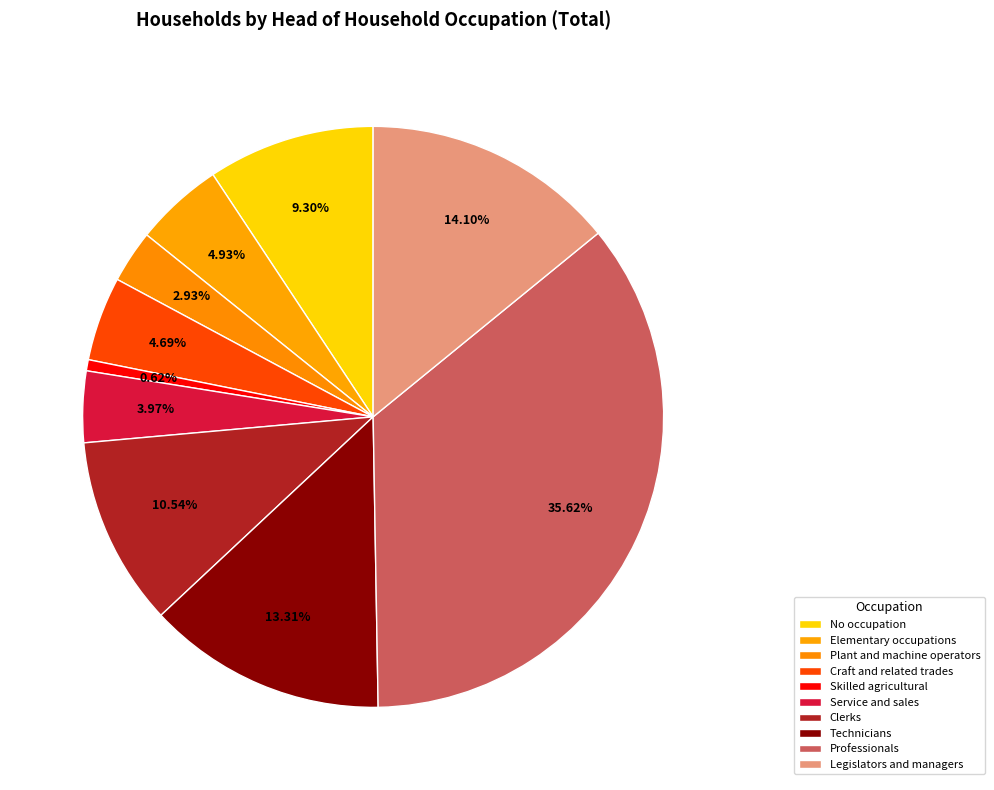

To the nearest percent, what portion does Plant and machine operators represent?

3%